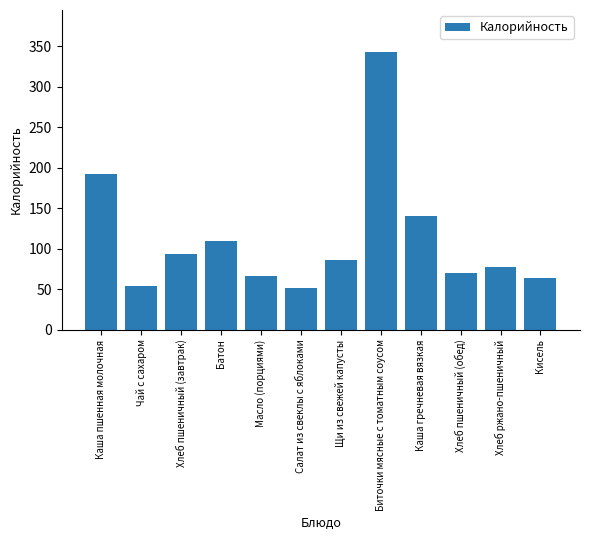

What is the difference between the second highest and second lowest values?

139.3